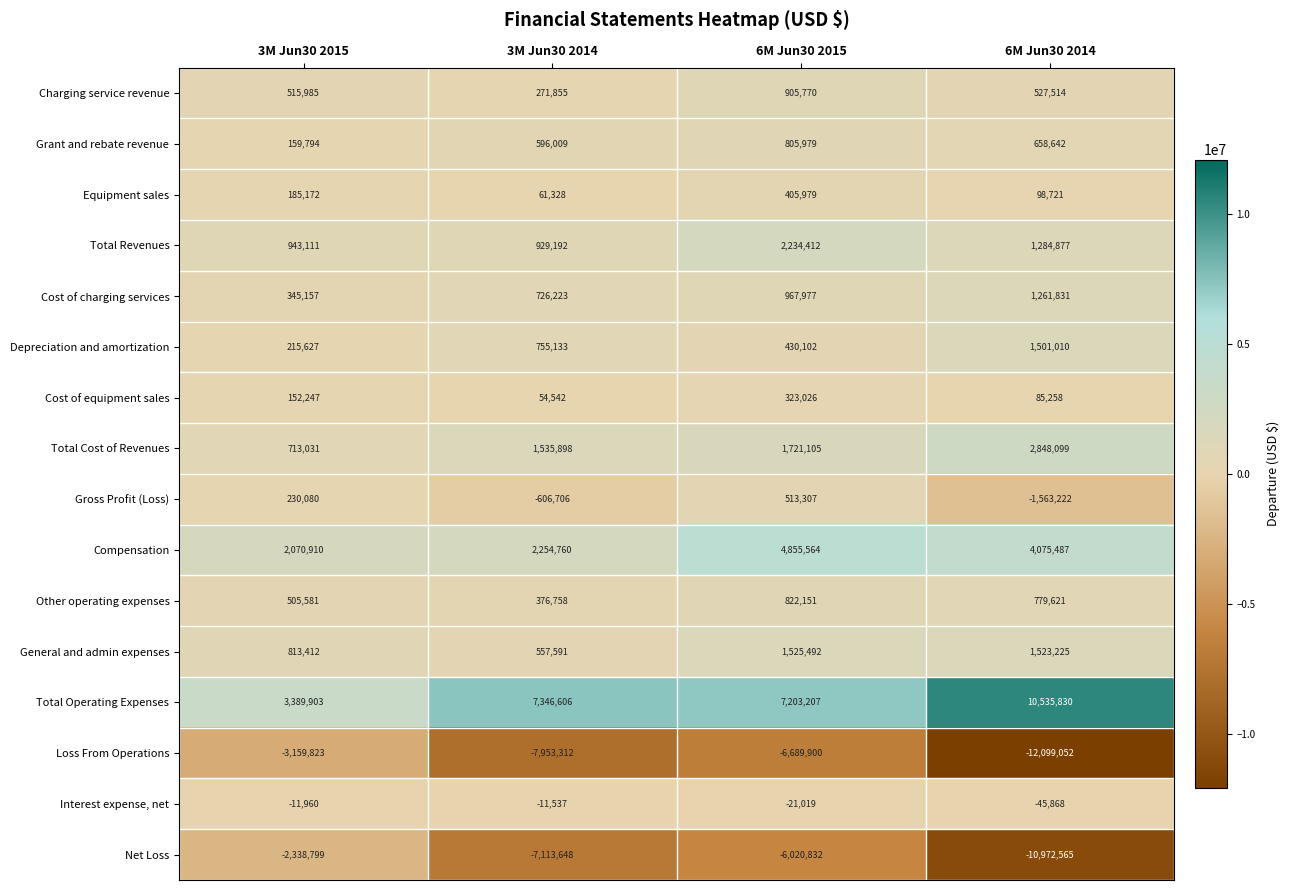

At which label does Grant and rebate revenue reach its peak?

6M Jun30 2015